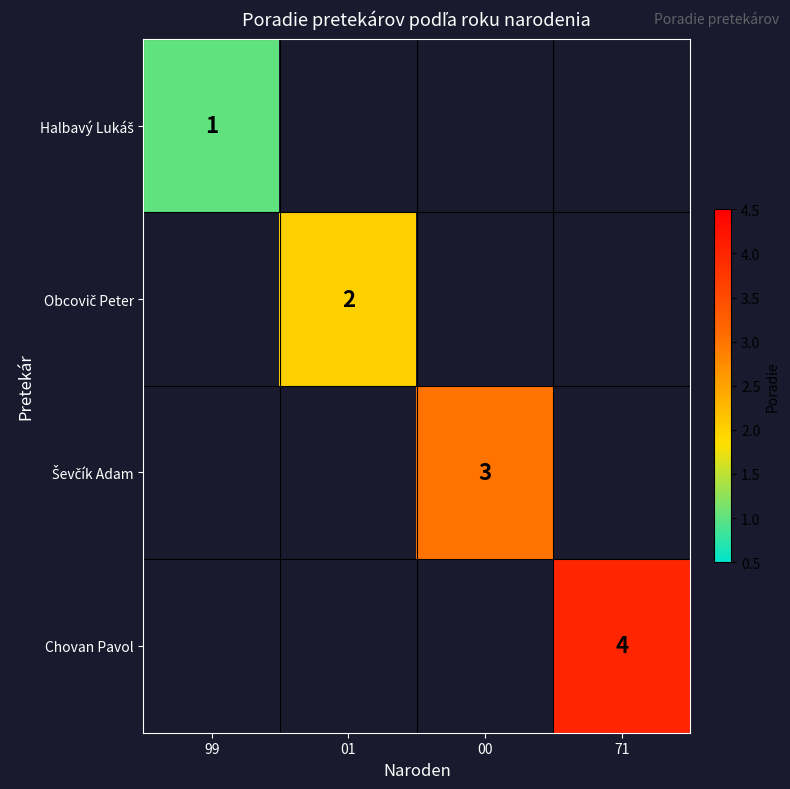

Is it true that Chovan Pavol equals 5 at 71?

False